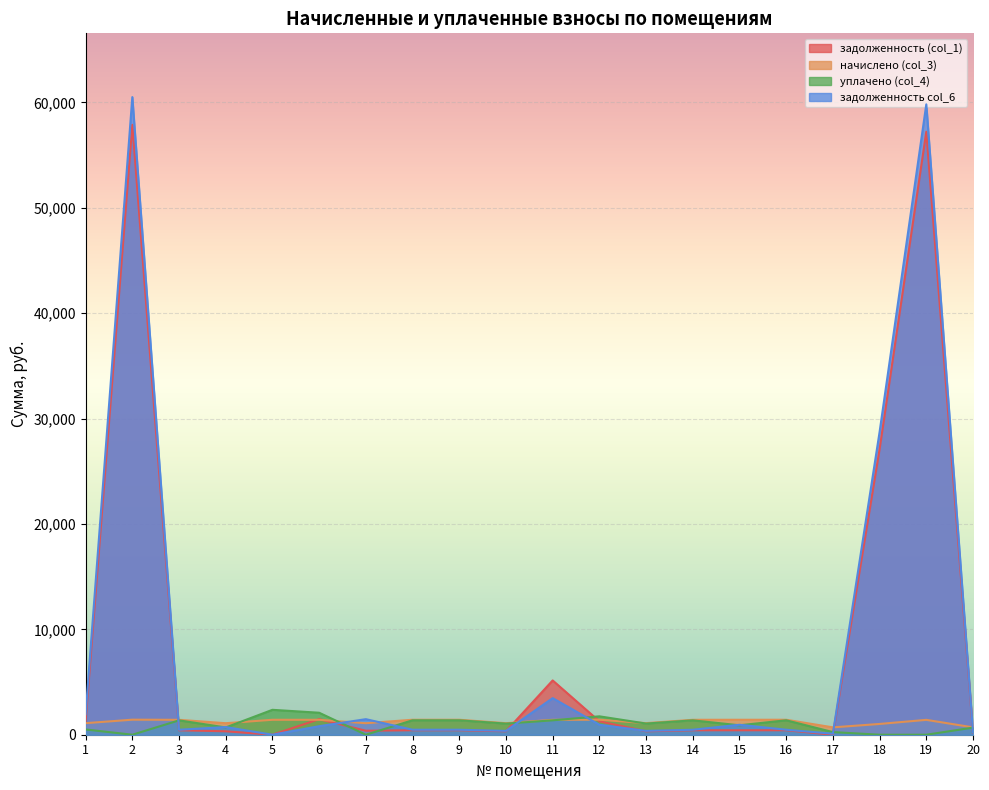

Where do задолженность (col_1) and уплачено (col_4) first cross each other?

2 and 3